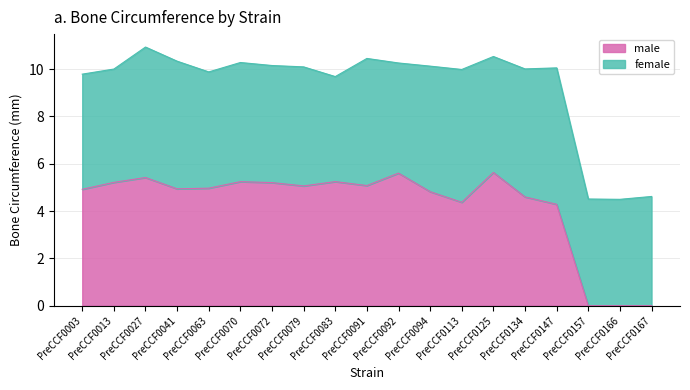

List the labels in order of value, smallest first.

PreCCF0157, PreCCF0166, PreCCF0167, PreCCF0147, PreCCF0113, PreCCF0134, PreCCF0094, PreCCF0003, PreCCF0041, PreCCF0063, PreCCF0079, PreCCF0091, PreCCF0072, PreCCF0013, PreCCF0070, PreCCF0083, PreCCF0027, PreCCF0092, PreCCF0125